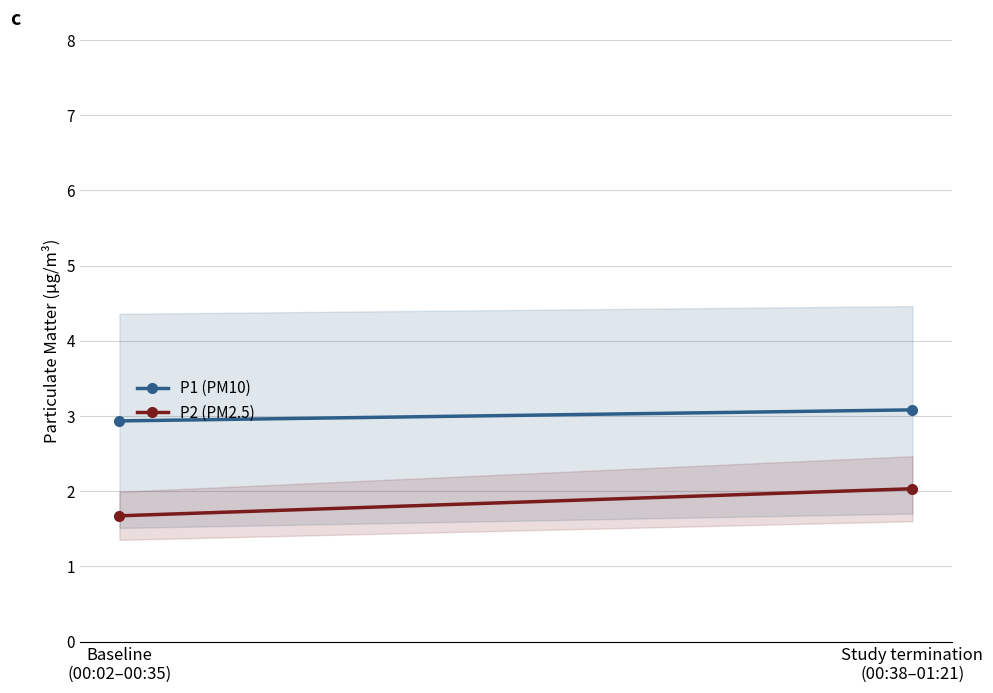

Is this an area chart (filled region under the line)?

No